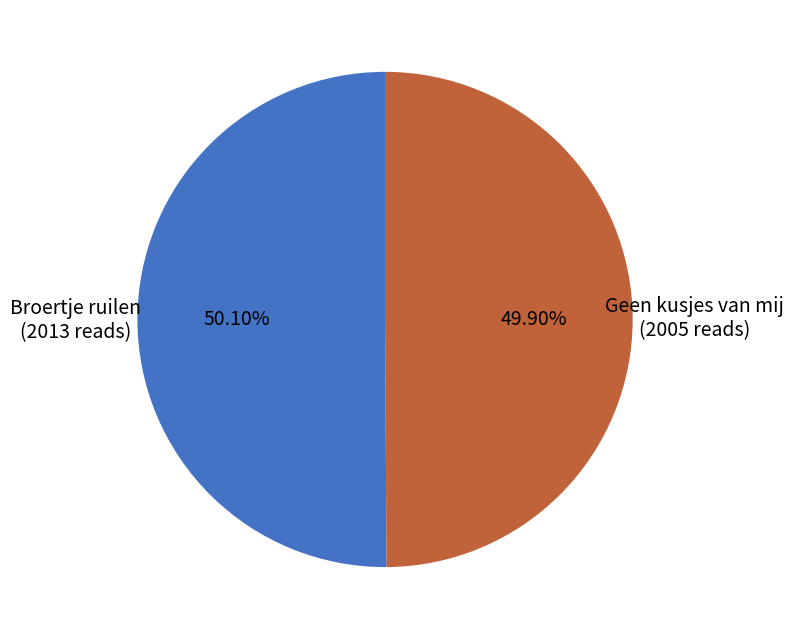

What percentage is the Geen kusjes van mij slice, to the nearest percent?

50%